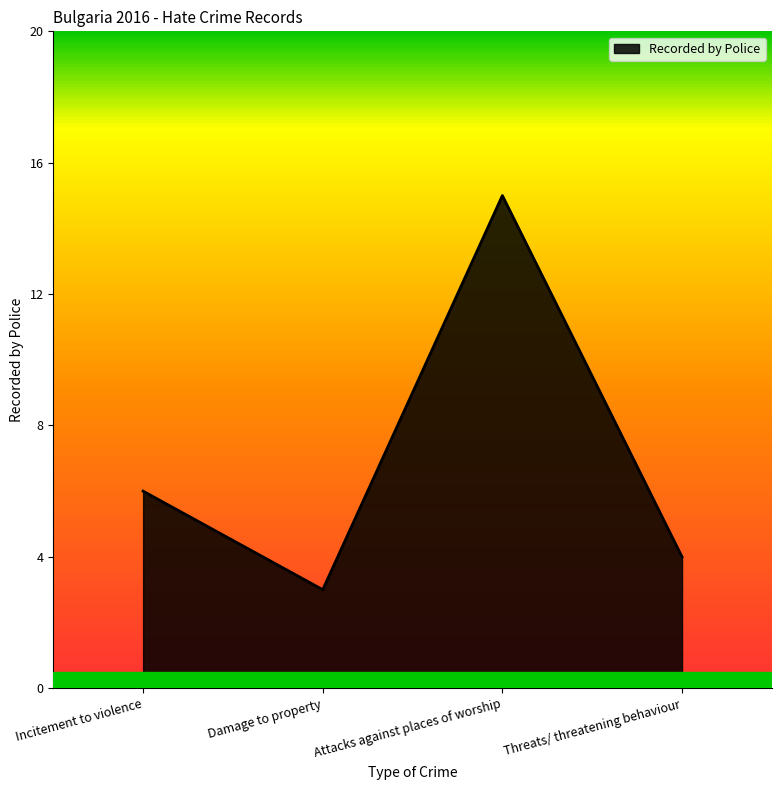

What is the smallest value displayed?

3